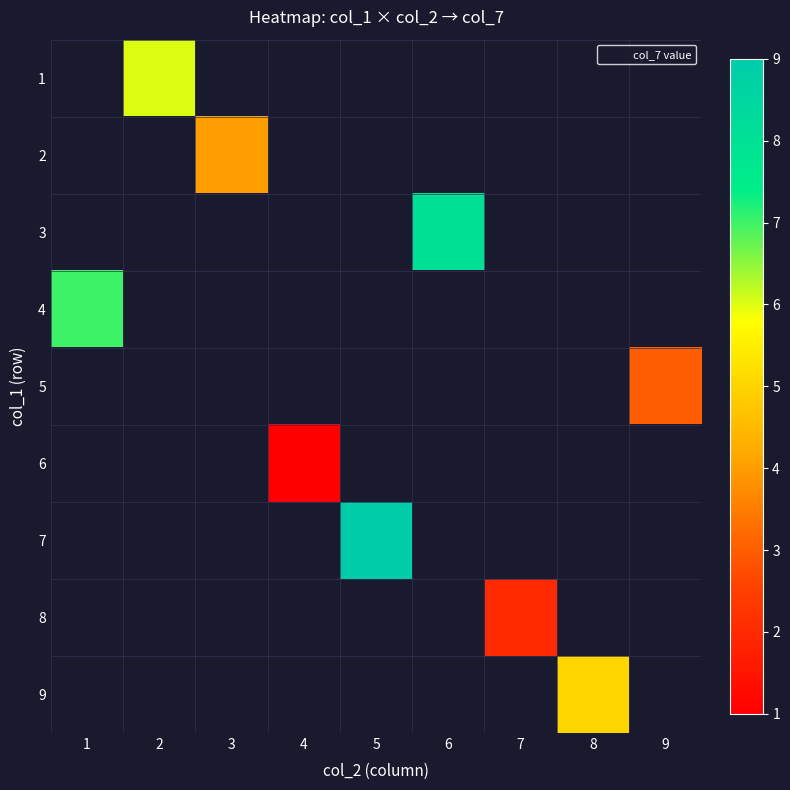

How many categories are shown in the chart?

9